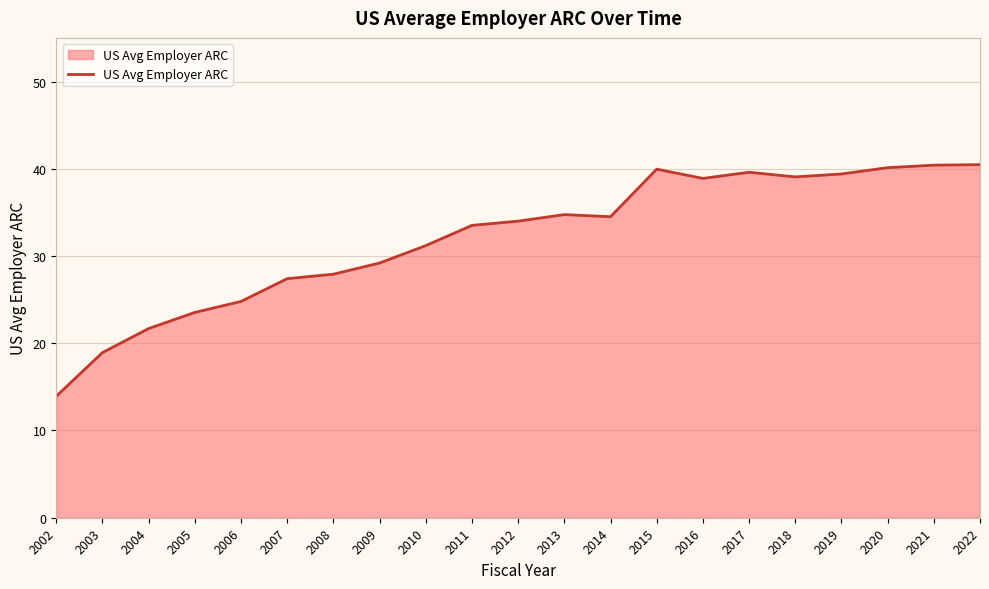

The chart shows a value of 9.2 at 2022. True or false?

False